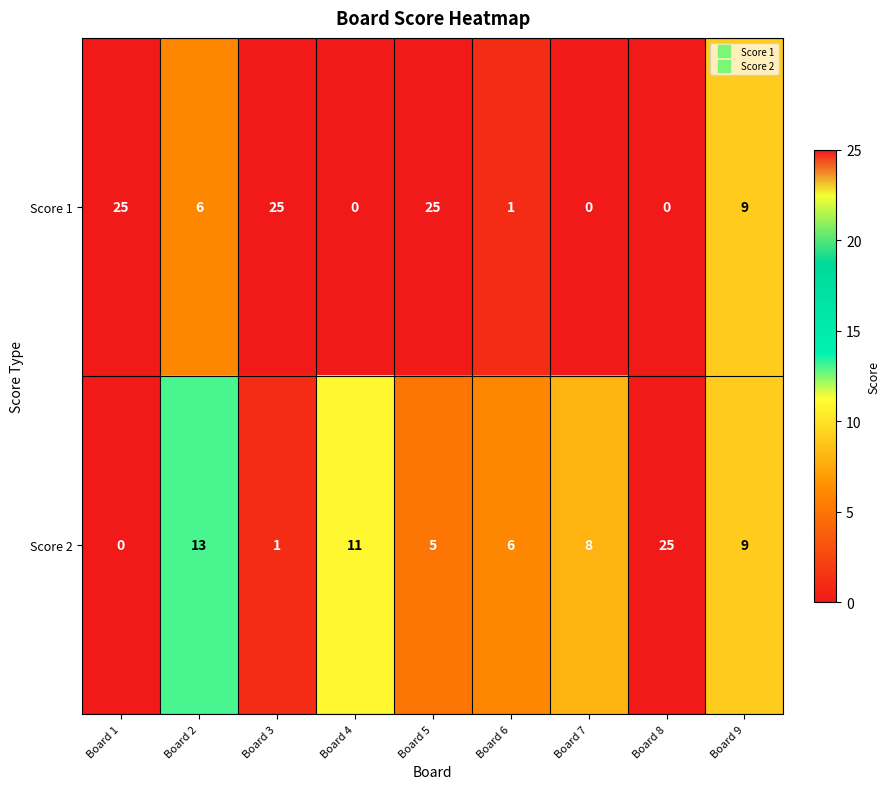

Between Board 5 and Board 9, which series saw the biggest shift?

Score 1